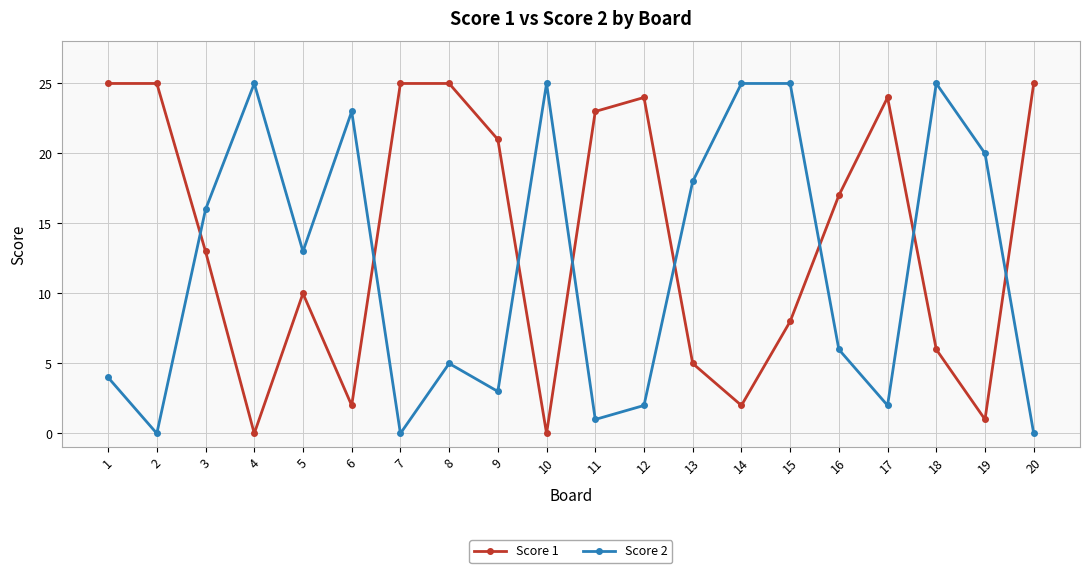

How many lines are shown in the chart?

2